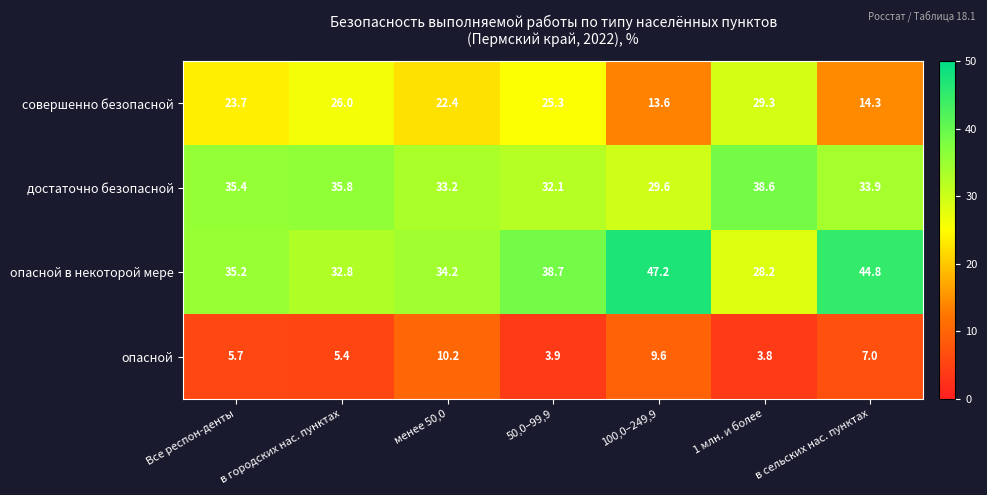

What is the difference between the second highest and minimum values in the опасной в некоторой мере series?

16.6